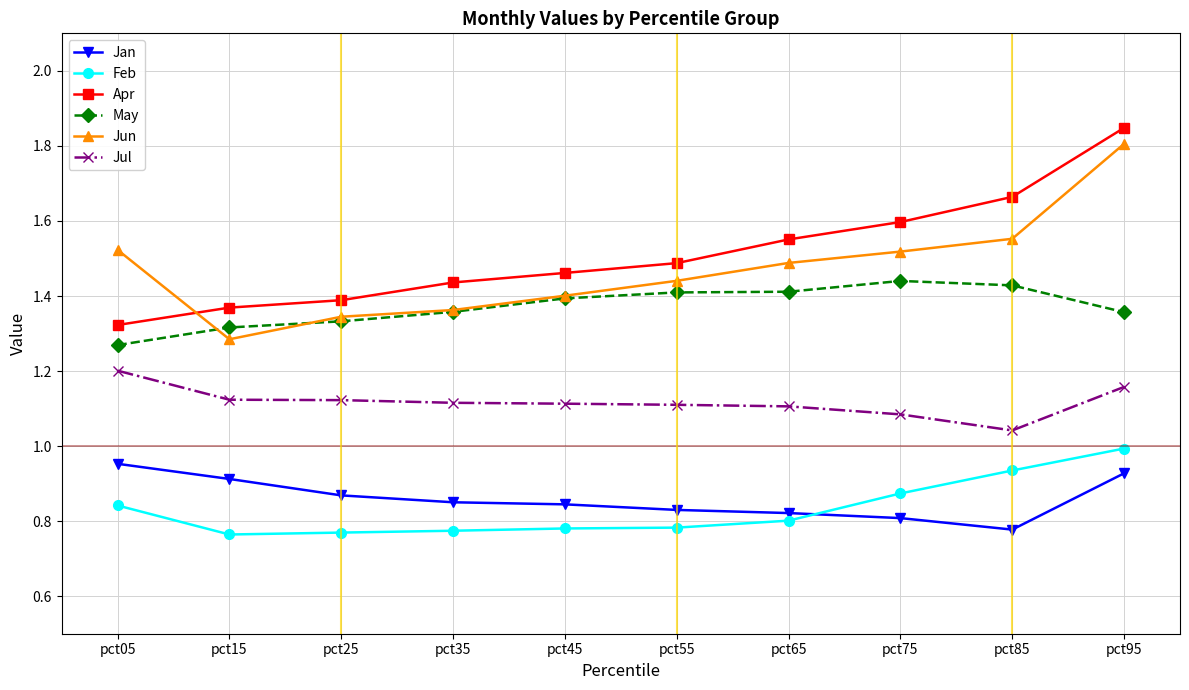

What is the difference between the highest and lowest values at pct45?

0.7